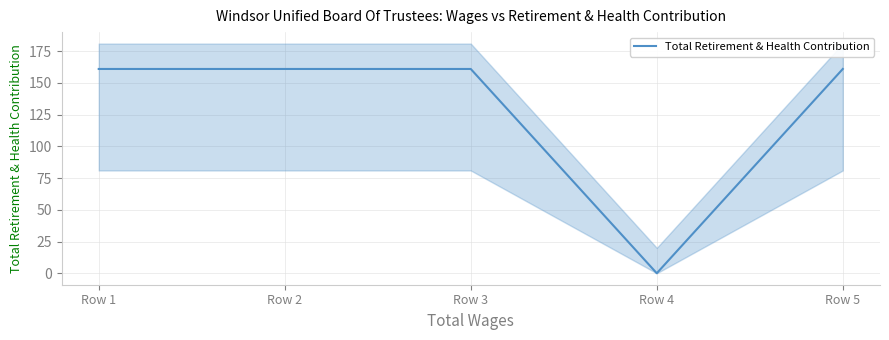

Reading left to right, list all the values displayed in this chart.

Row 1=161	Row 2=161	Row 3=161	Row 4=0	Row 5=161